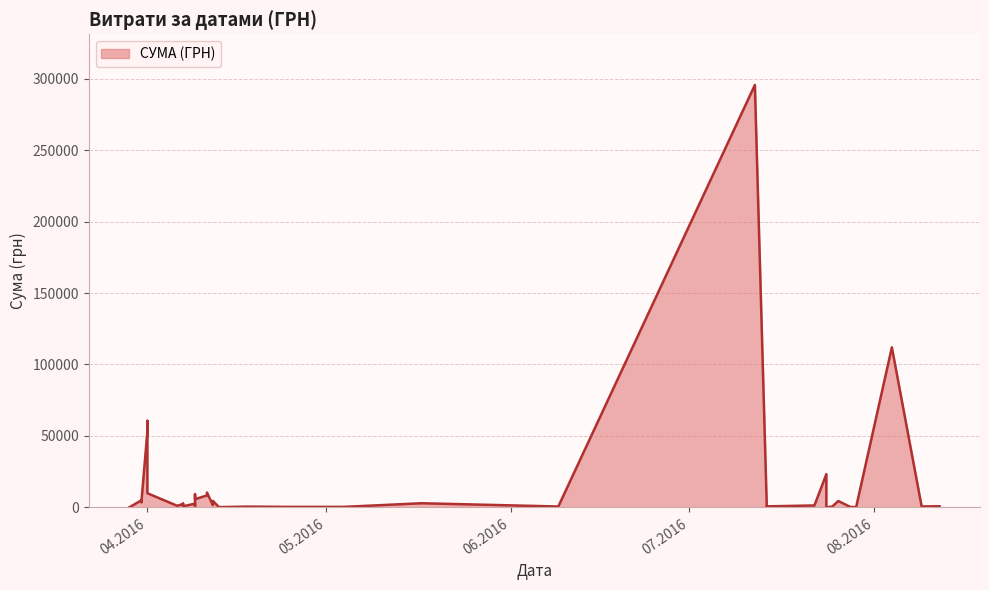

What is the maximum value shown in the chart?

295638.6